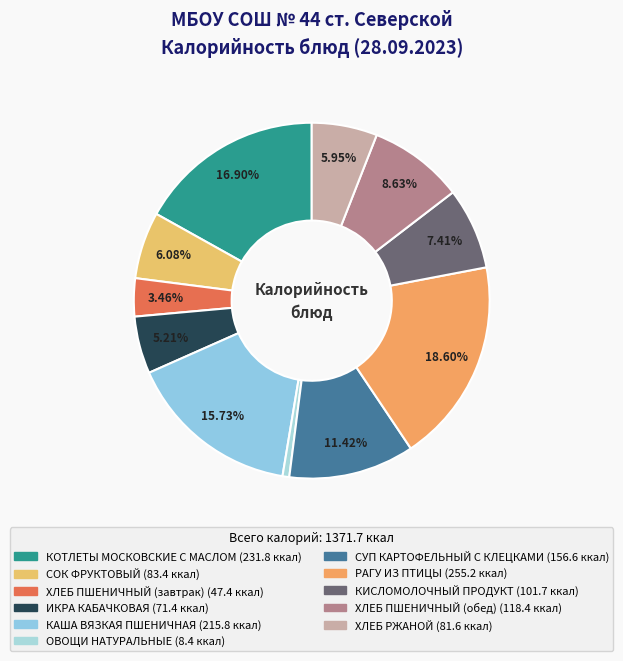

The ХЛЕБ РЖАНОЙ slice represents 17% of the pie. True or false?

False